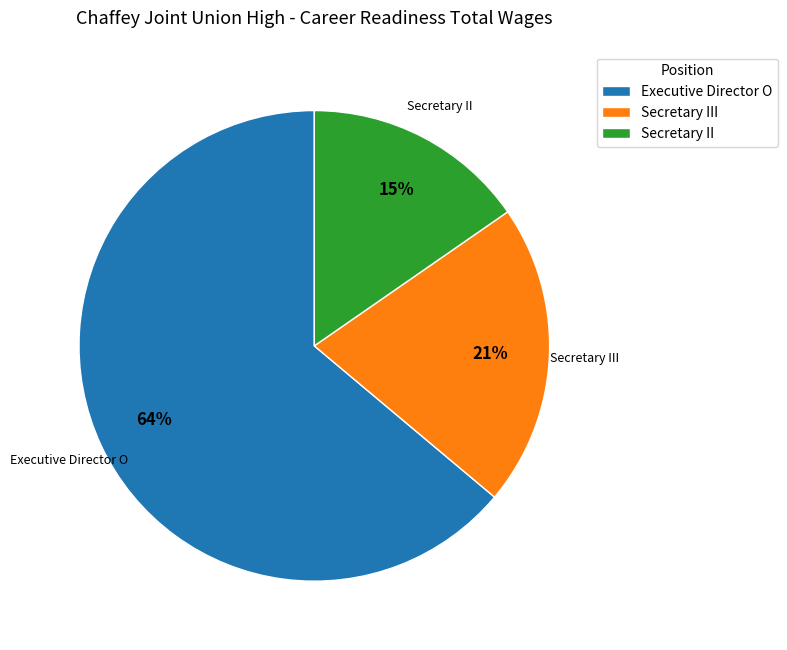

To the nearest percent, what portion does Secretary II represent?

15%